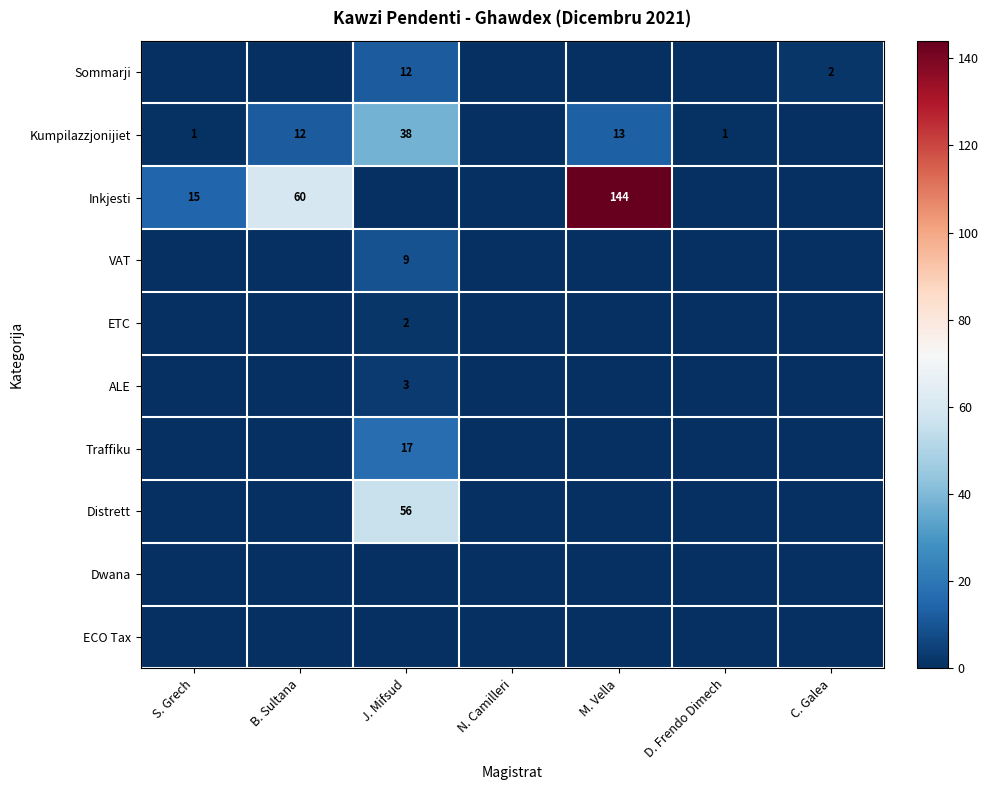

True or false: ETC has a value of 2 at J. Mifsud.

True